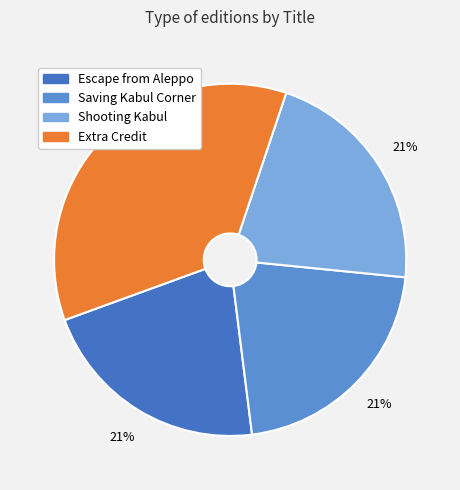

What is the ratio of the value at Shooting Kabul to the value at Extra Credit?

0.6